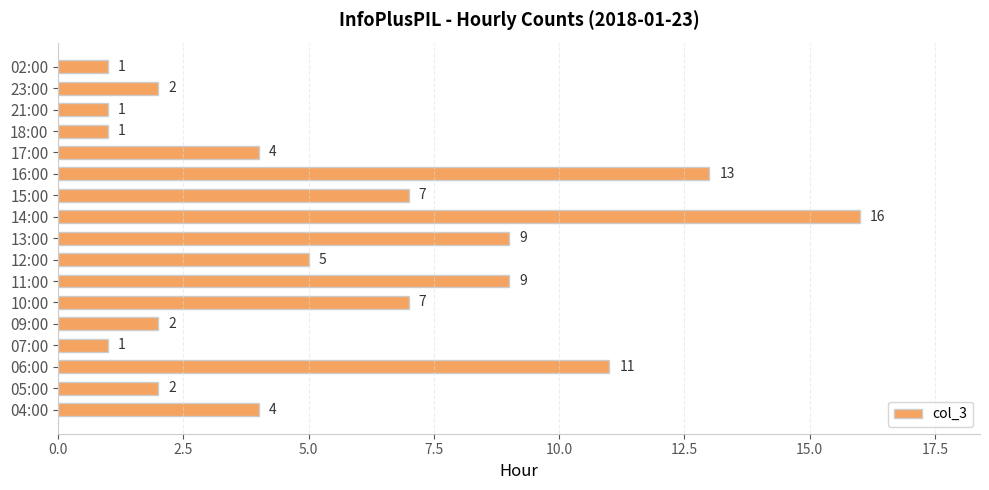

True or false: the data shows 5 at 12:00.

True